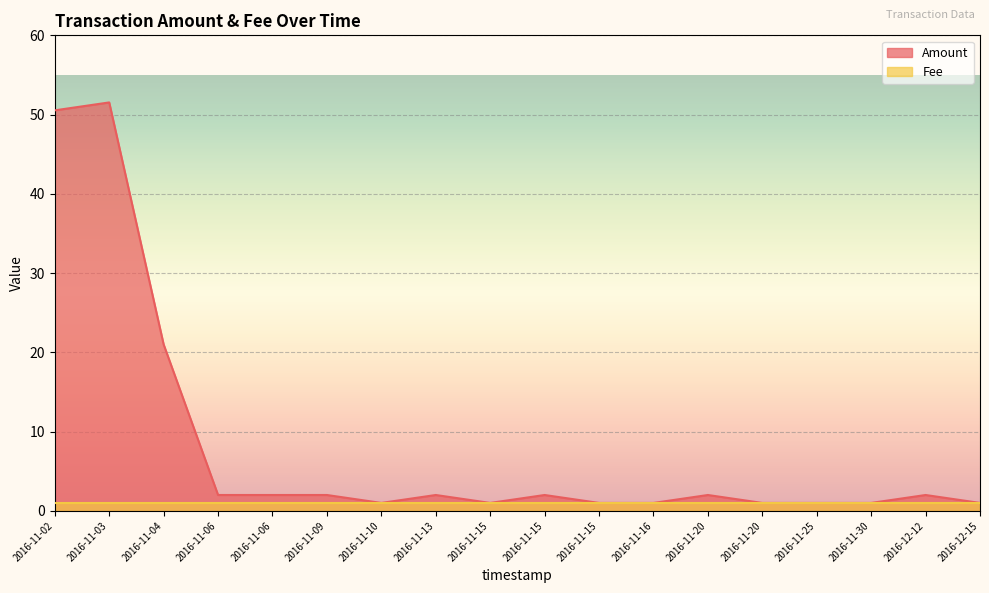

What are all the series names shown in the legend?

Amount, Fee